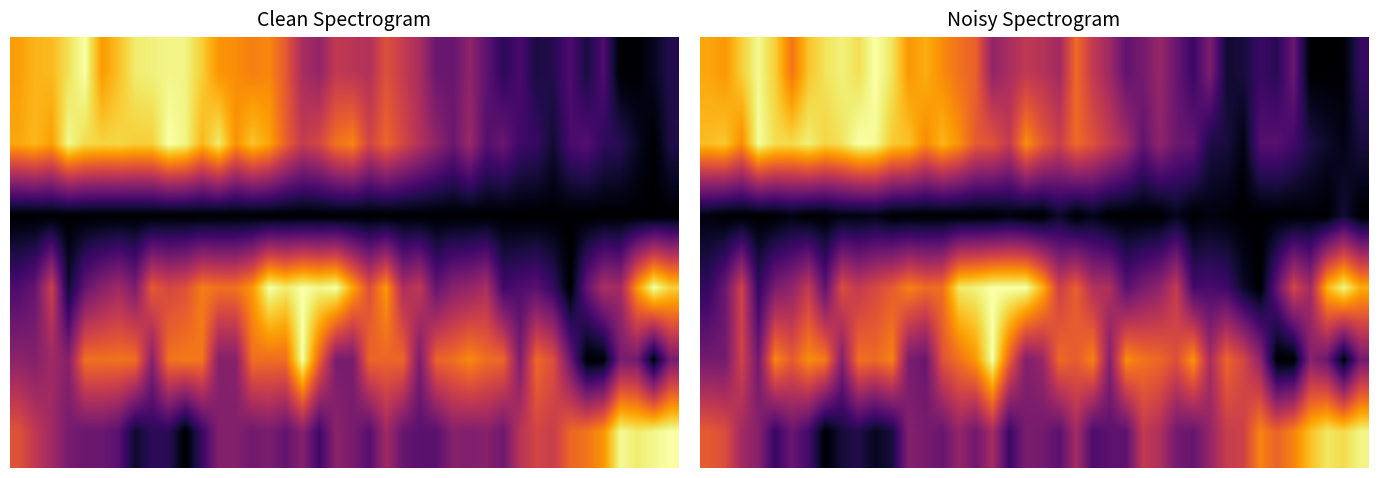

At which category is the sum across all series the highest?

15